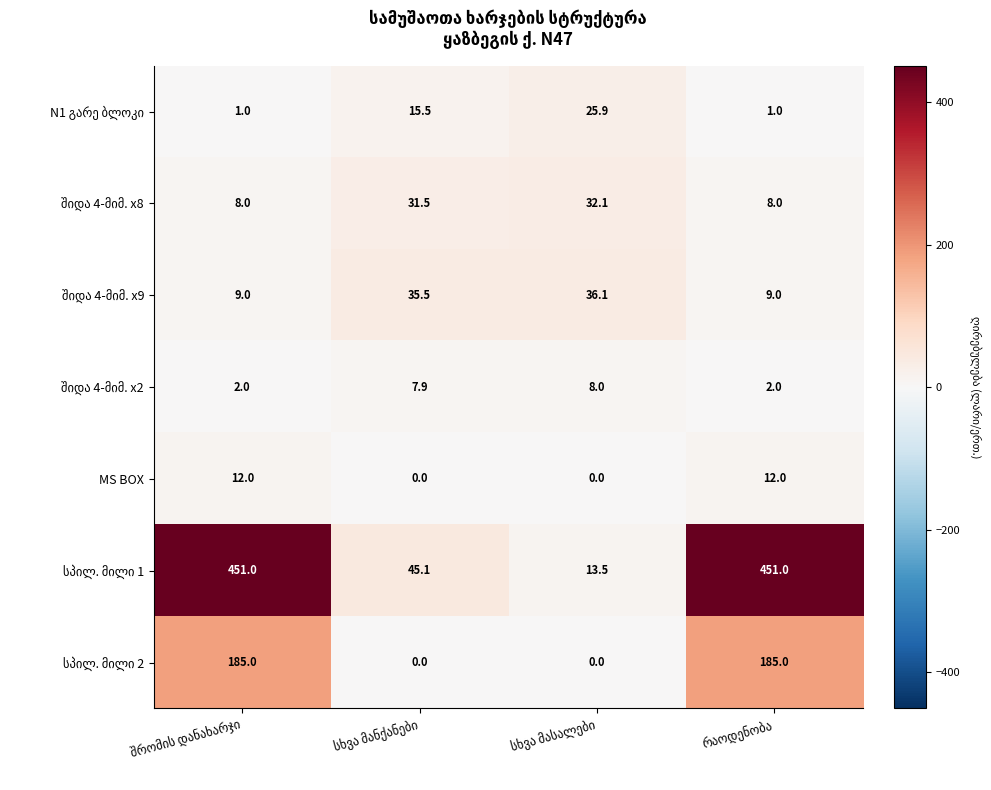

What is the maximum value shown in the chart?

451.0